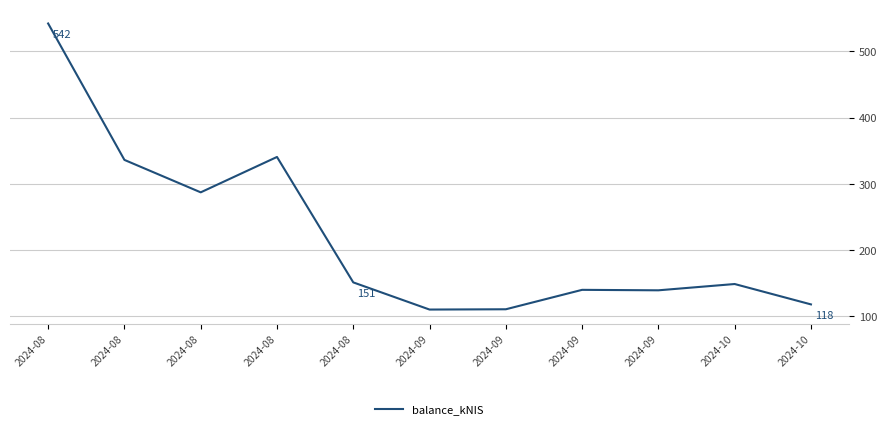

Does the chart have visible grid lines?

Yes